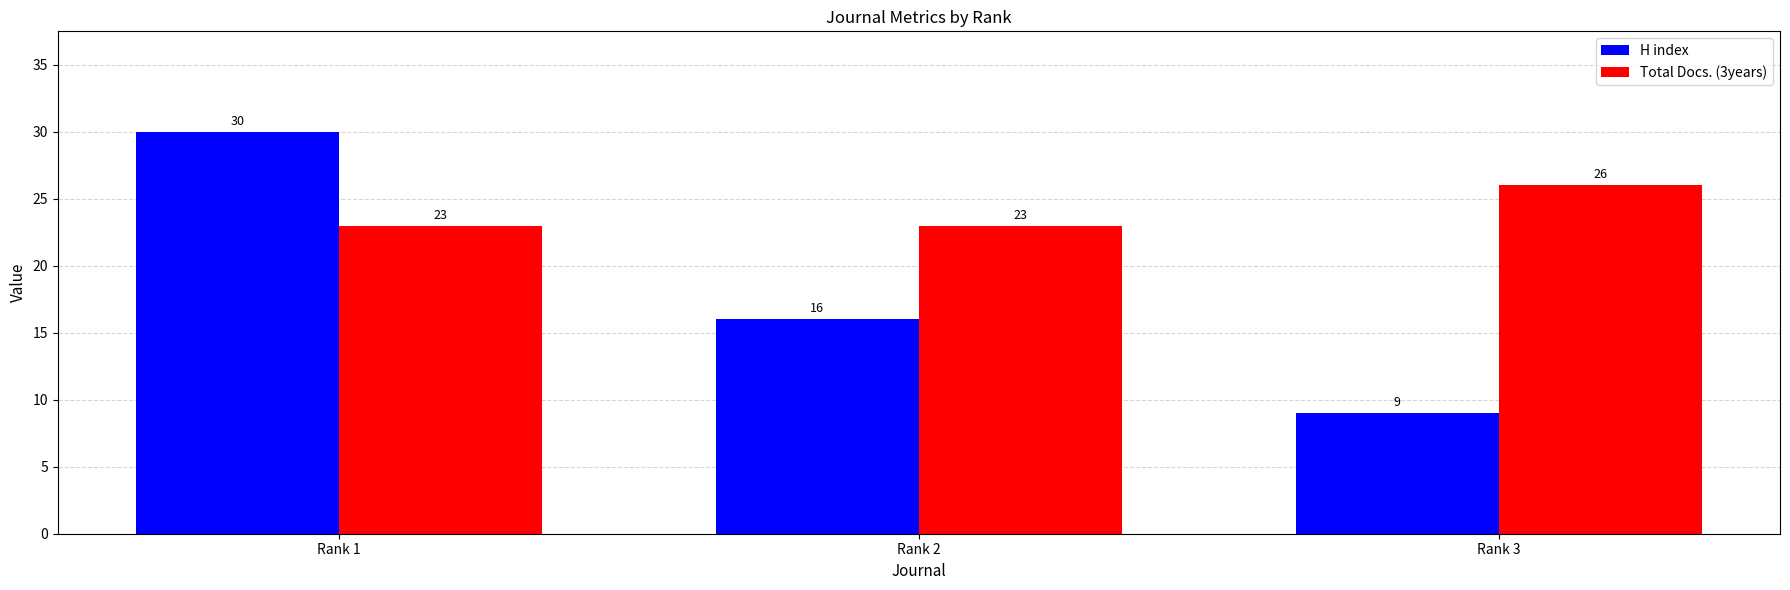

Where does the H index series first go above 16?

Rank 1